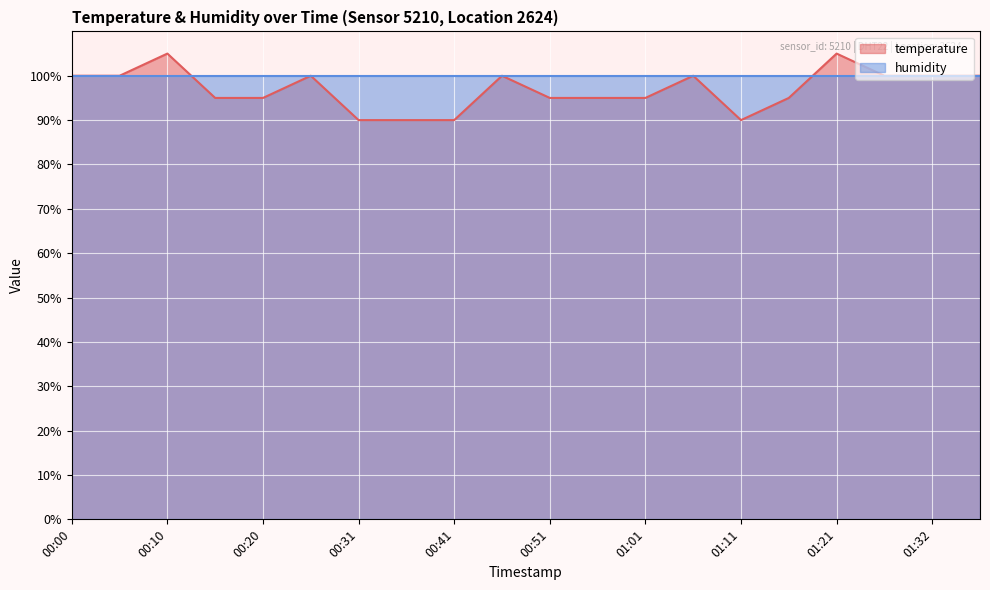

What is the sum of the values at 01:06 and 01:01?

195.0